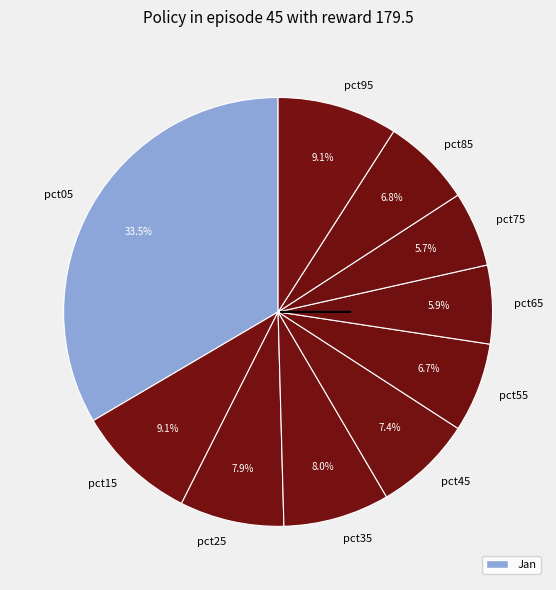

To the nearest percent, what is the combined percentage of pct35 and pct65?

14%